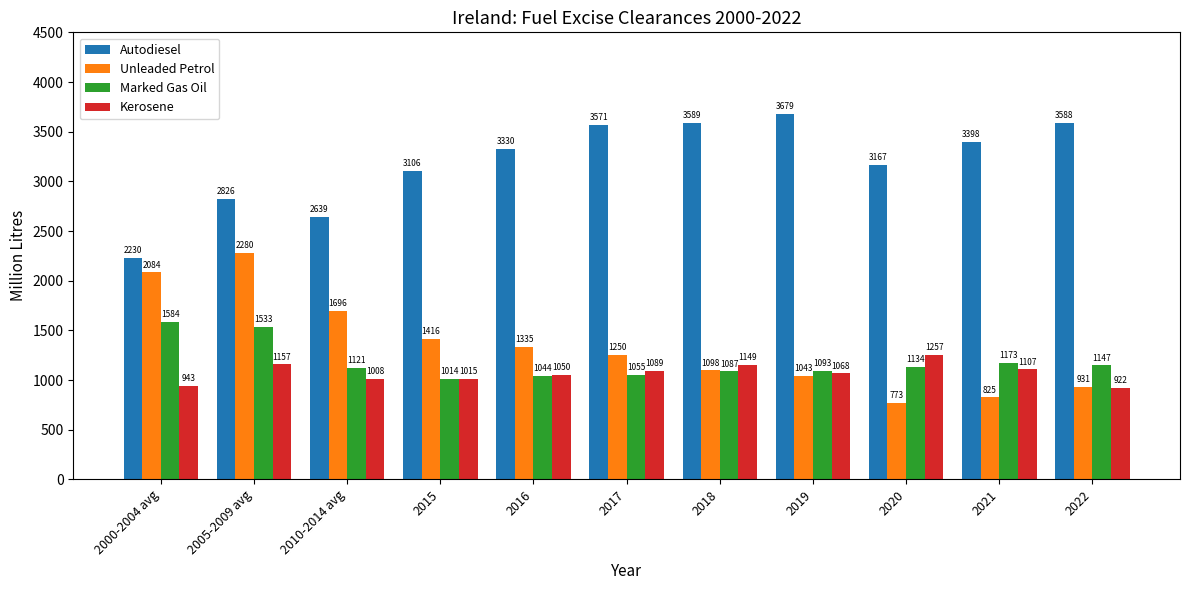

Rank the series by their maximum value, from highest to lowest.

Autodiesel, Unleaded Petrol, Marked Gas Oil, Kerosene